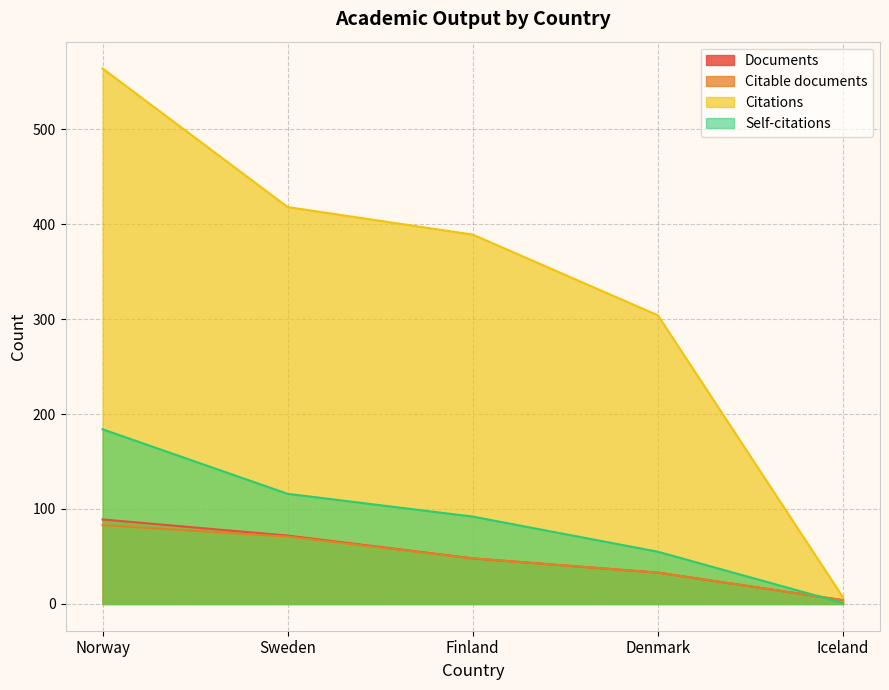

Rank the categories by Citations value from lowest to highest.

Iceland, Denmark, Finland, Sweden, Norway